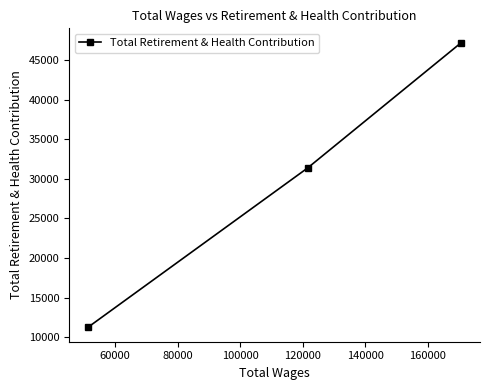

What is the value of the 1st point from the left?

11217